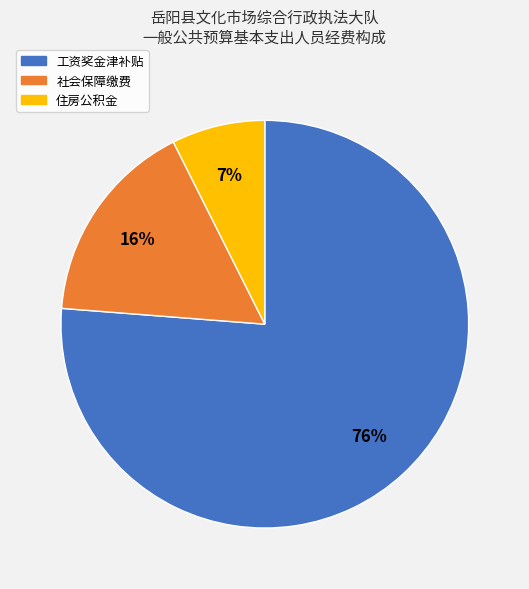

To the nearest percent, what portion does 住房公积金 represent?

7%